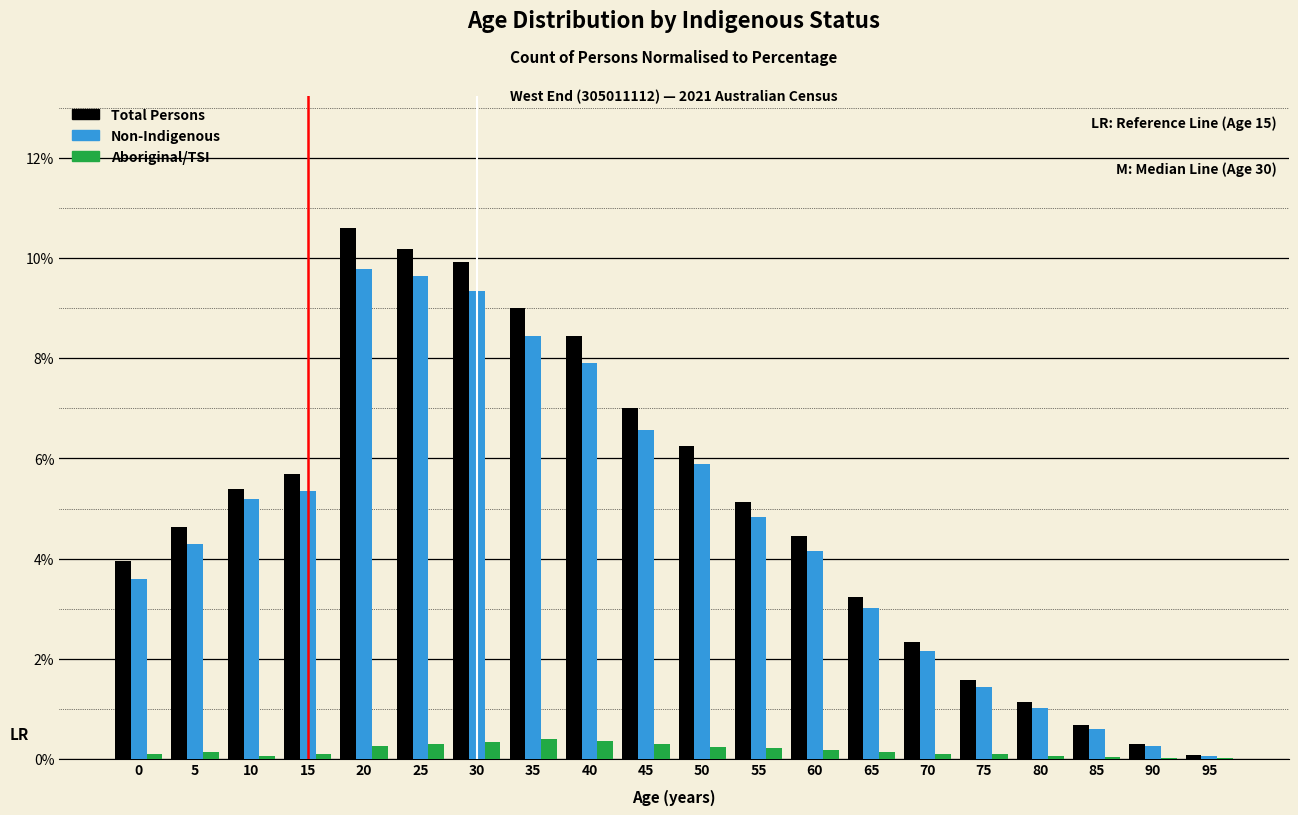

Between 45 and 90, which series saw the biggest shift?

Total Persons